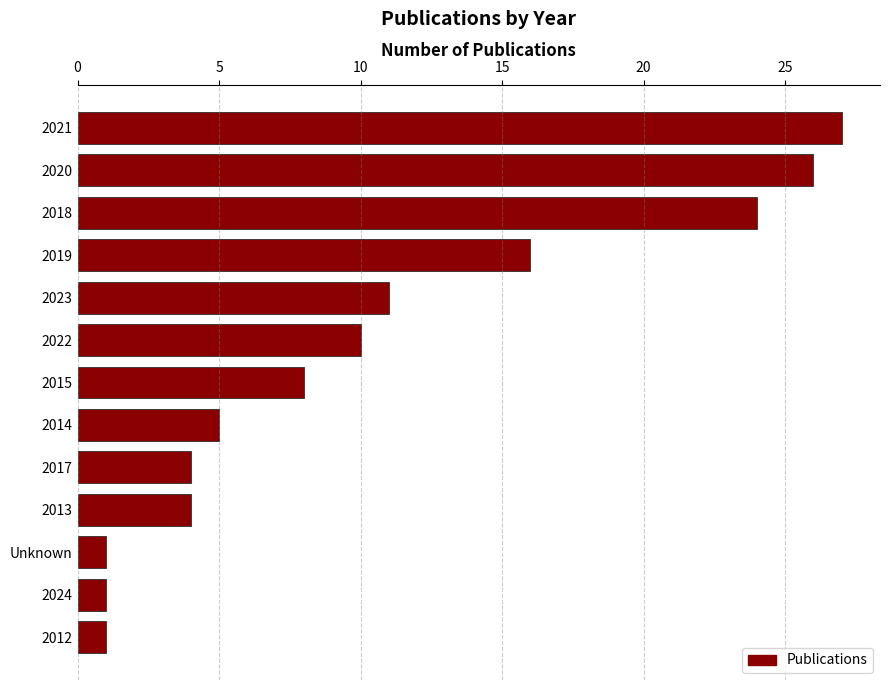

Is it true that the value at Unknown is 0?

False